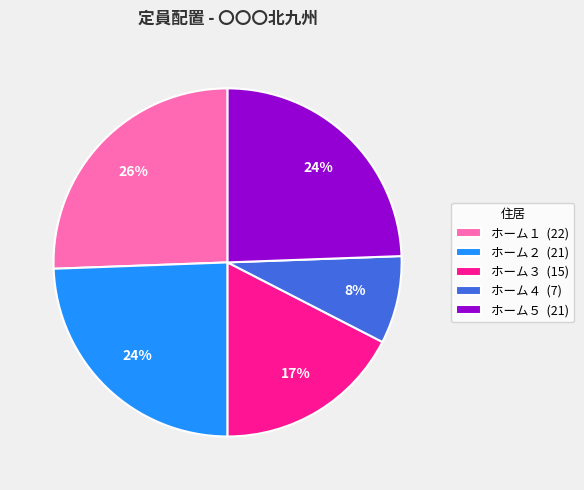

How many segments does this pie chart have?

5